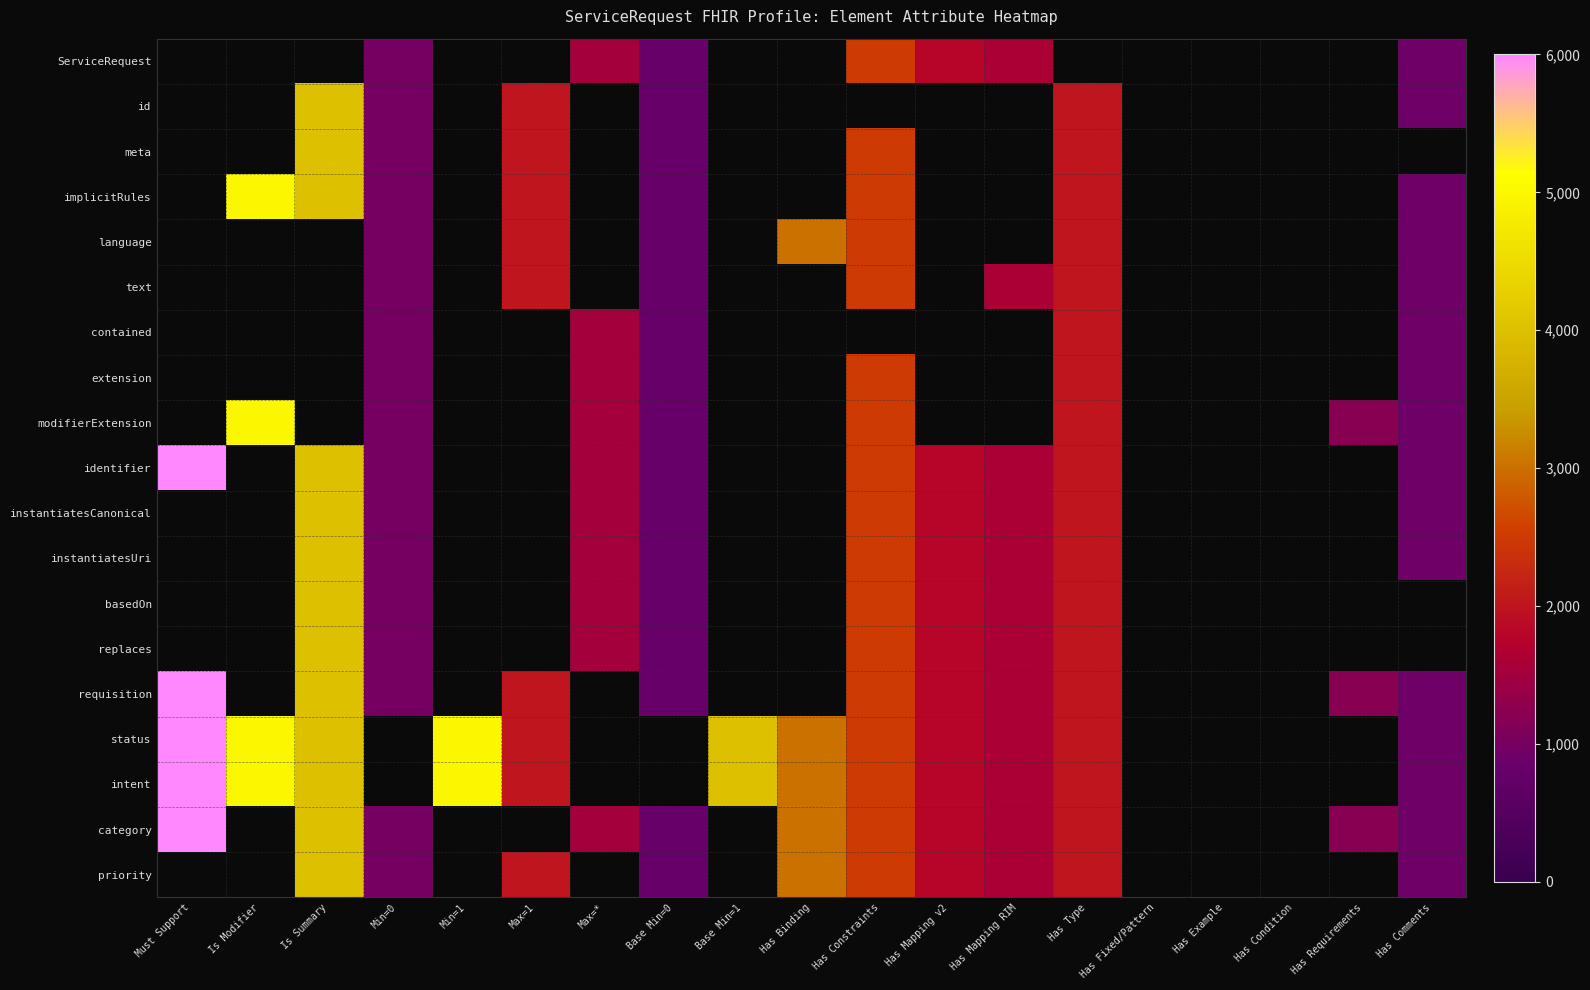

How many data points does each series have?

19